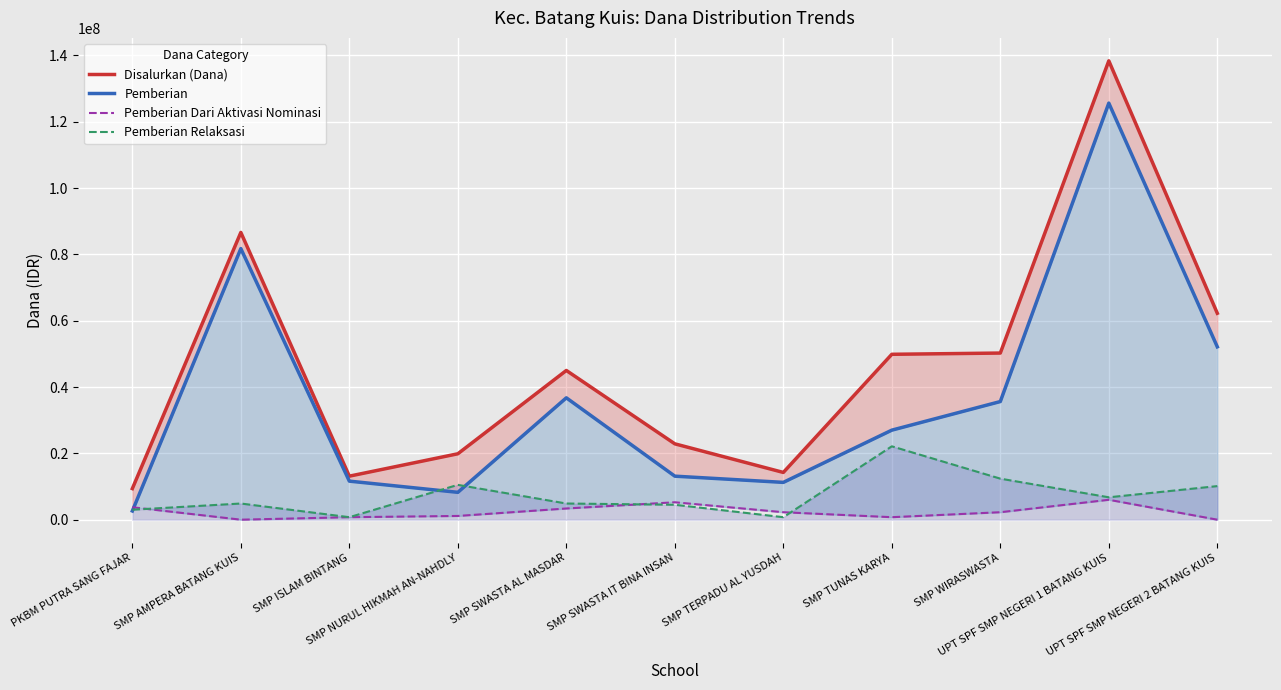

Which category has the lowest value in the Disalurkan (Dana) series?

PKBM PUTRA SANG FAJAR